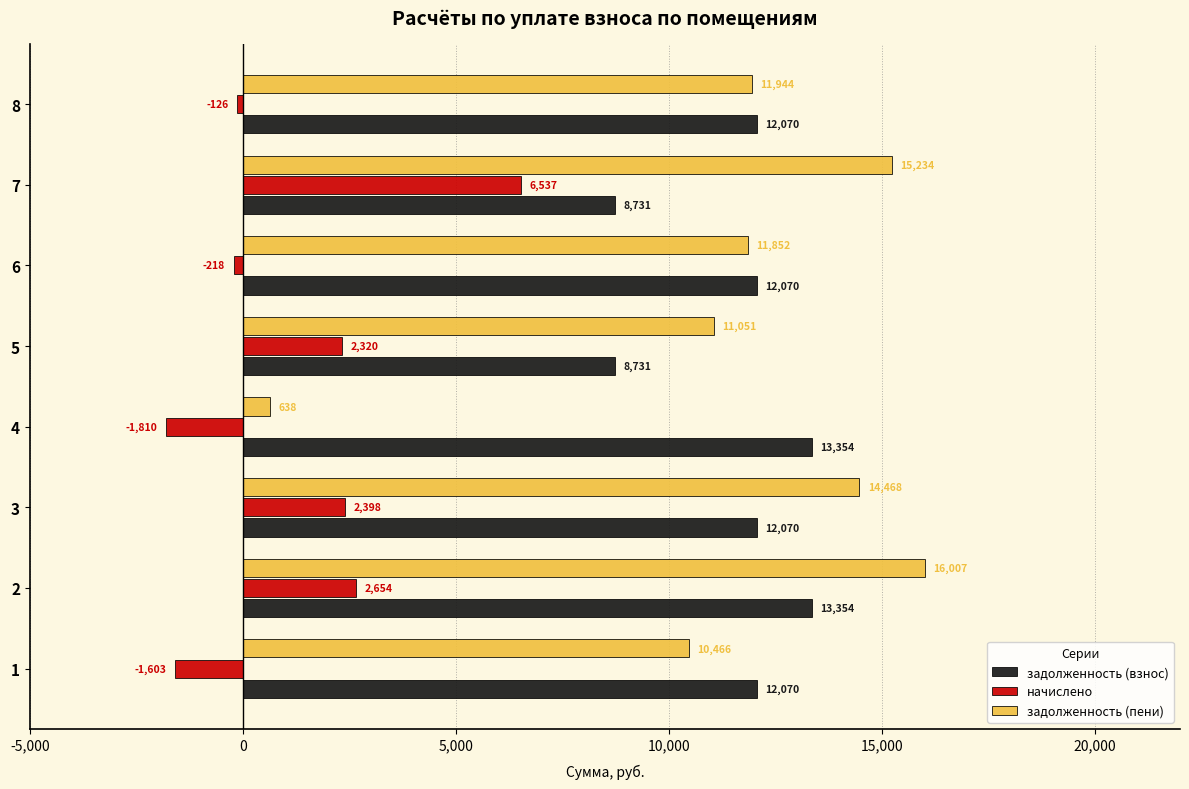

Is it true that начислено equals 2653.6 at 2?

True